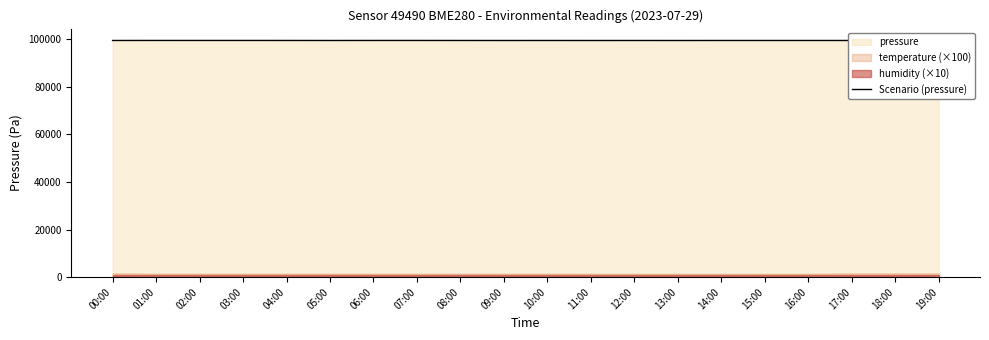

Between 19:00 and 08:00, which is larger?

19:00